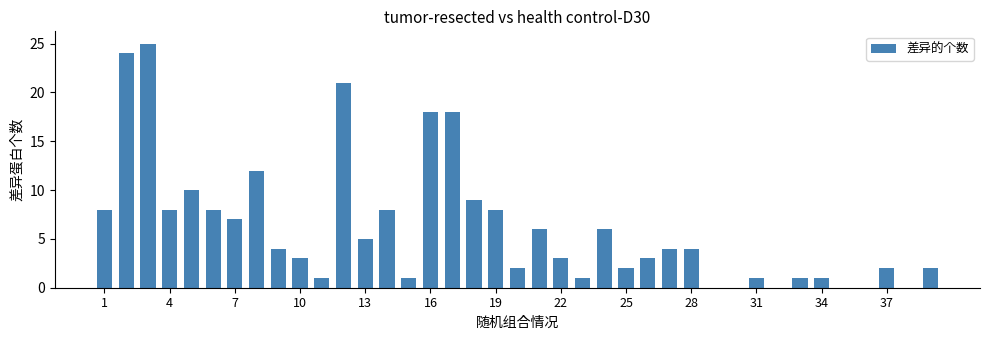

What is the sum of all values?

236